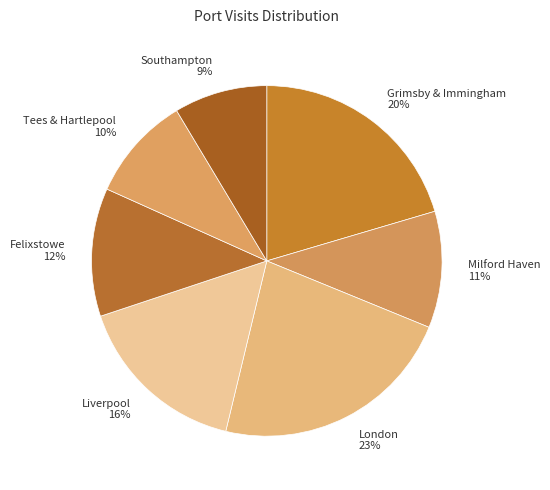

Which category has the biggest portion of the pie?

London